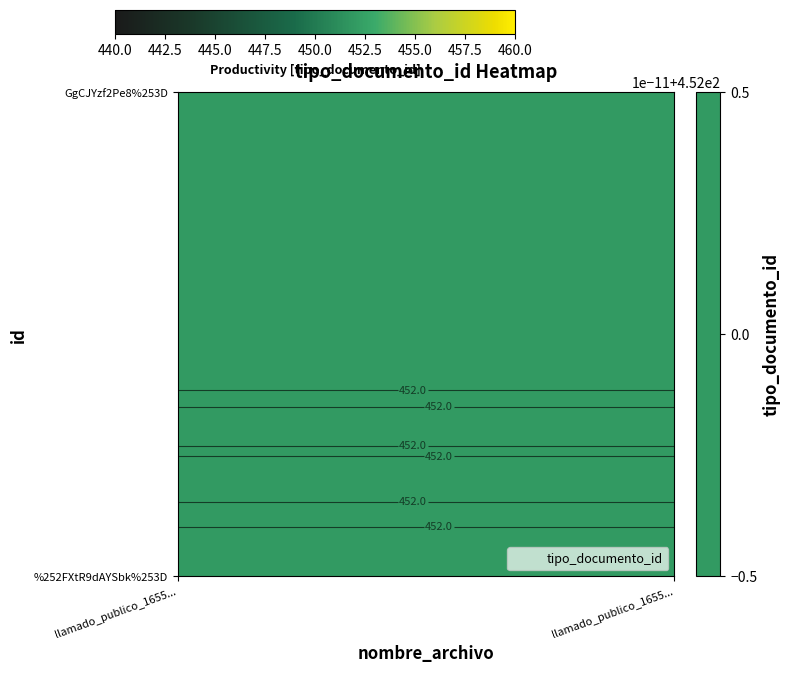

At which category does the chart reach its minimum across all series?

llamado_publico_1655...